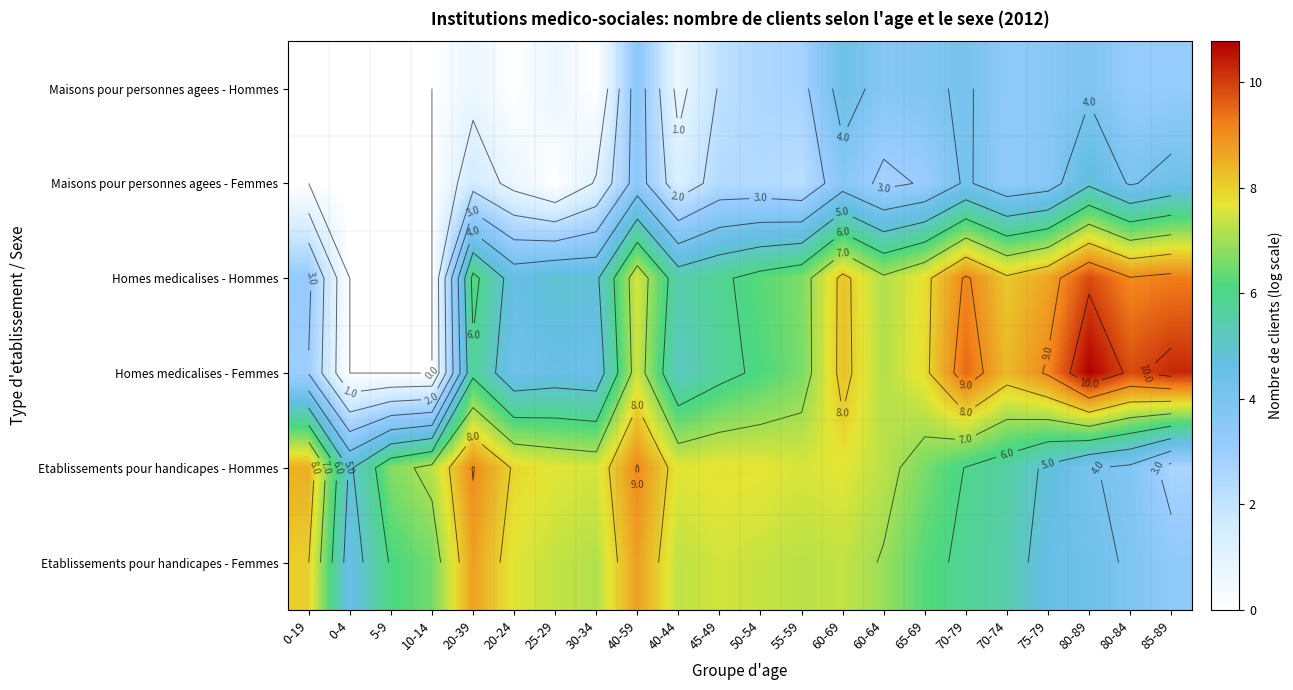

What is the spread (max minus min) of values at 70-79?

5.3